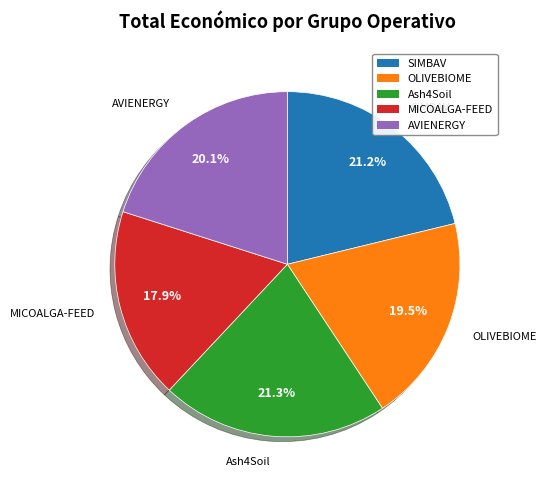

What percentage is the MICOALGA-FEED slice, to the nearest percent?

18%